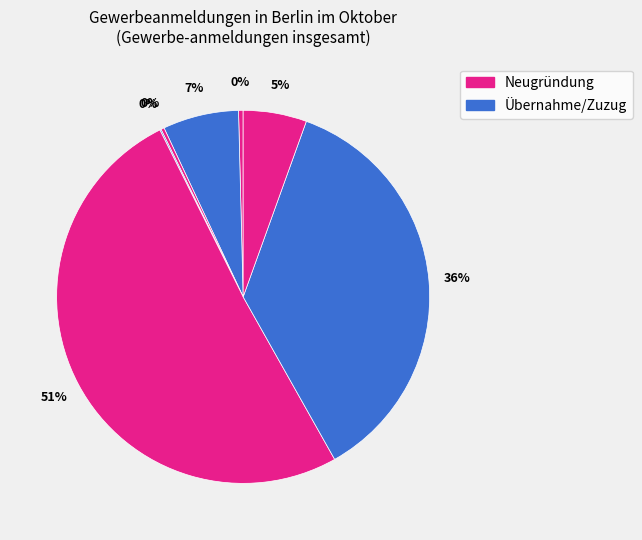

Is there a majority slice in this chart?

Yes